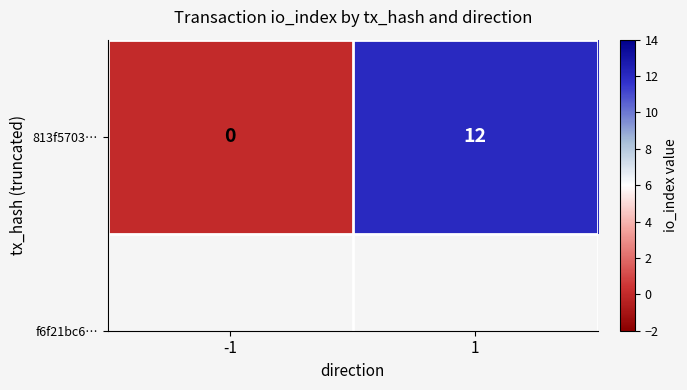

True or false: the data shows 6 at 1.

False